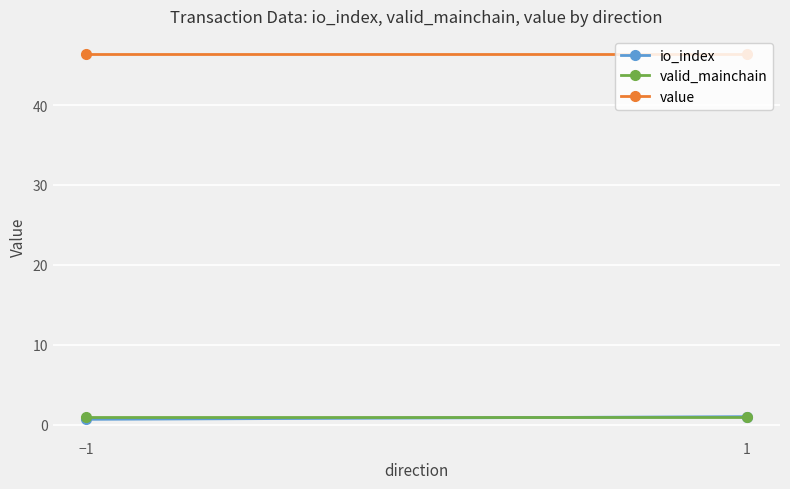

Which category has the lowest value in the value series?

−1